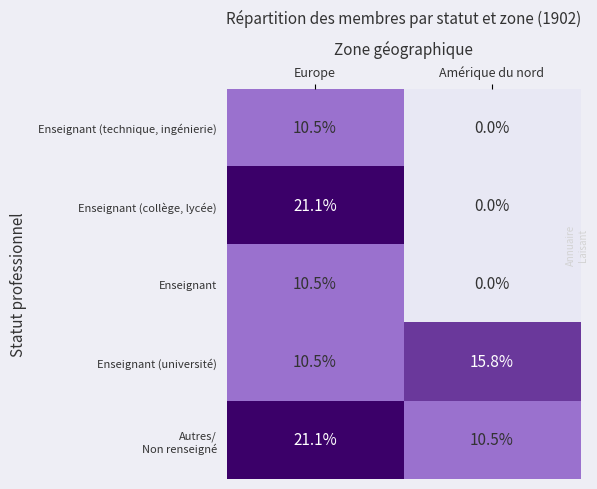

At how many categories does at least one series exceed 13?

2